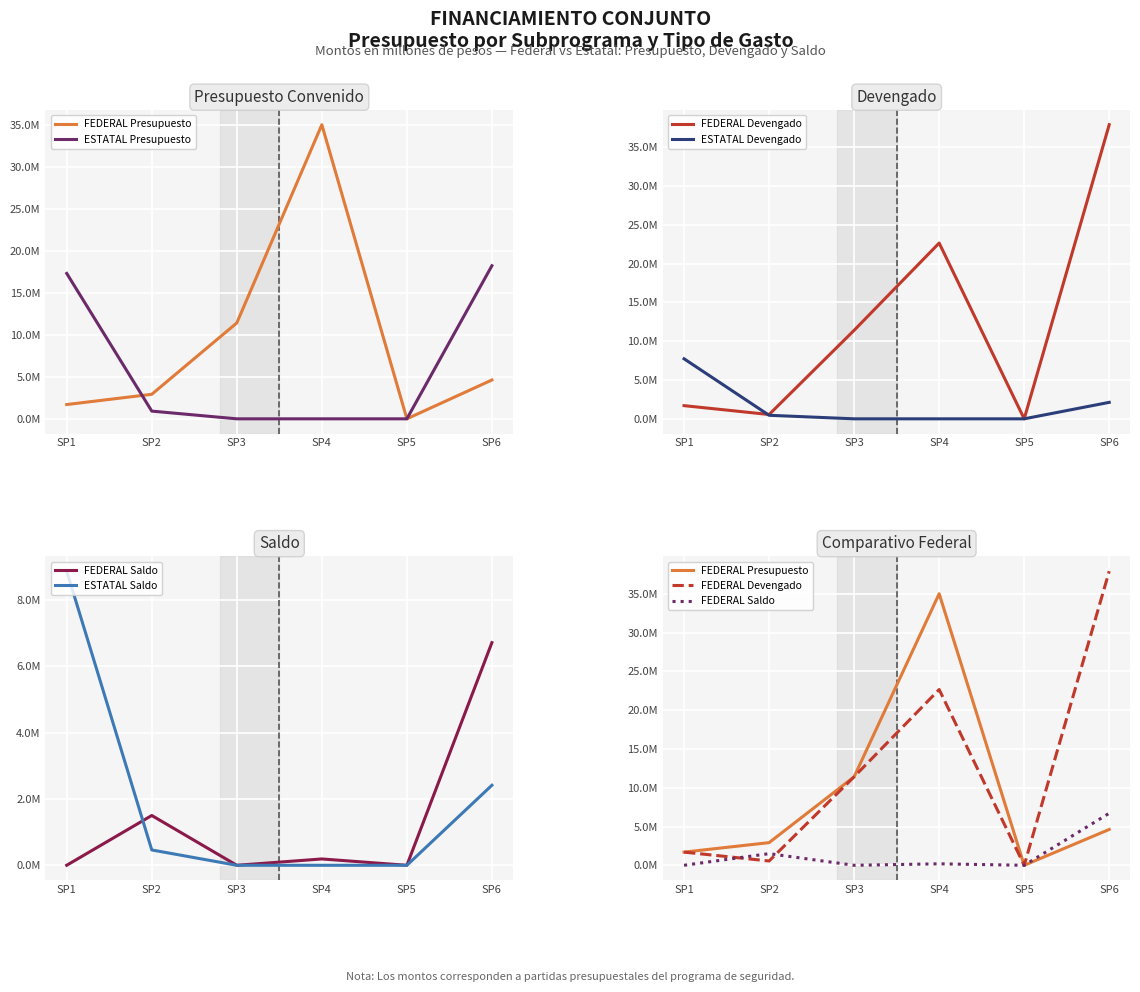

True or false: FEDERAL Saldo has more than 1 points higher than both neighbors.

True